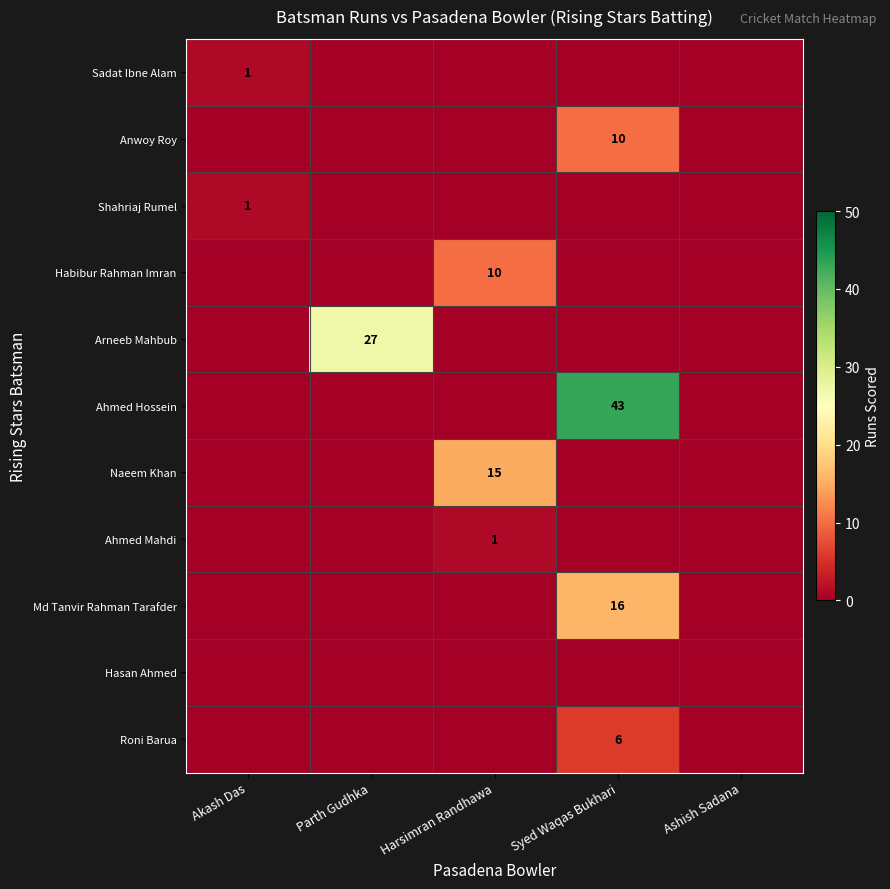

At Syed Waqas Bukhari, list the series in order from largest to smallest.

Ahmed Hossein, Md Tanvir Rahman Tarafder, Anwoy Roy, Roni Barua, Sadat Ibne Alam, Shahriaj Rumel, Habibur Rahman Imran, Arneeb Mahbub, Naeem Khan, Ahmed Mahdi, Hasan Ahmed